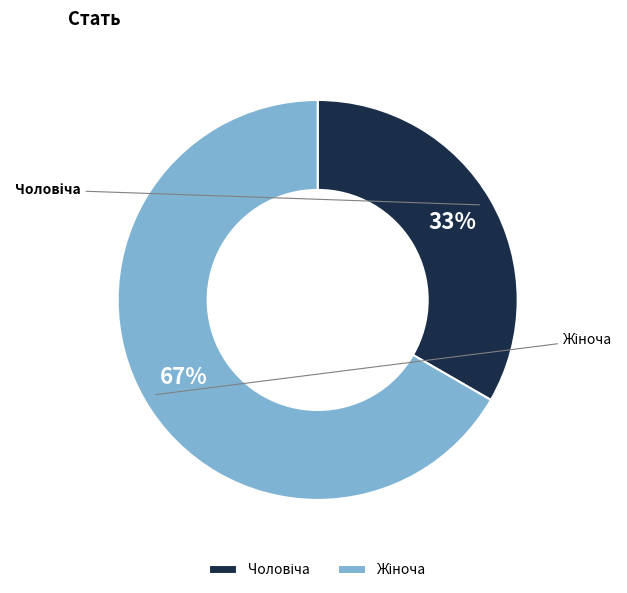

To the nearest percent, what is the average slice percentage?

50%